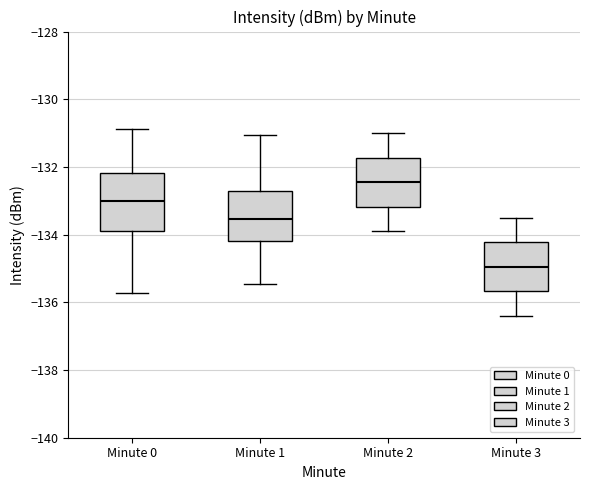

Where does the lower whisker of the box for Minute 2 end on the y-axis? The values are not printed on the chart, so give them approximately, as read against the axis.

-133.8